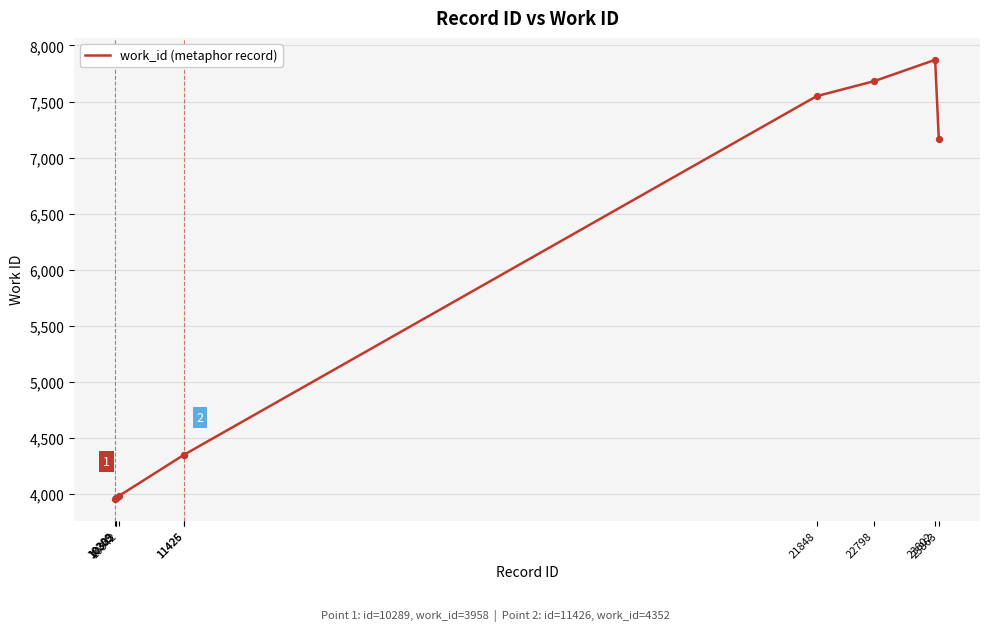

Approximately how many times larger is the value at 23802 compared to 10342?

2.0